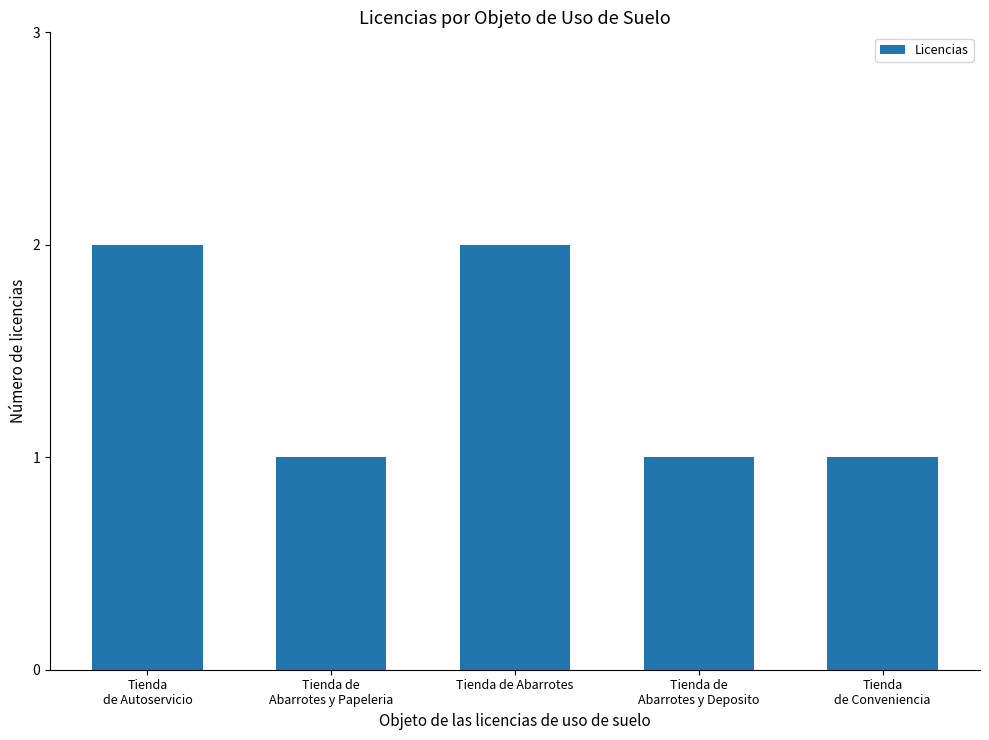

Approximately how many times larger is the value at Tienda de
Abarrotes y Papeleria compared to Tienda
de Conveniencia?

1.0